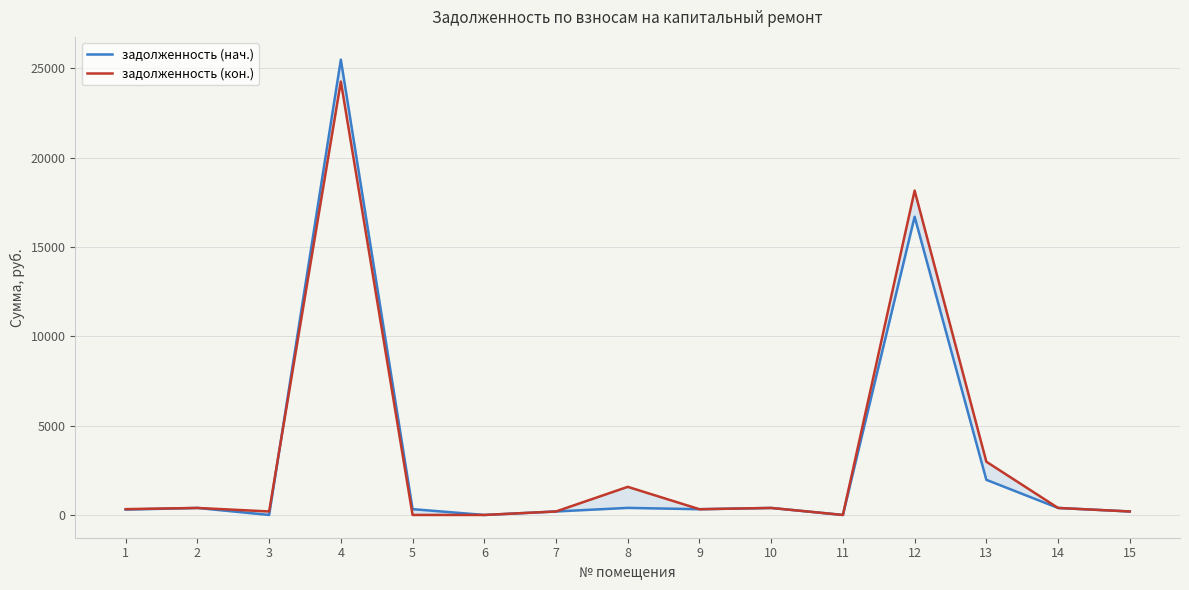

Does the chart have visible grid lines?

Yes